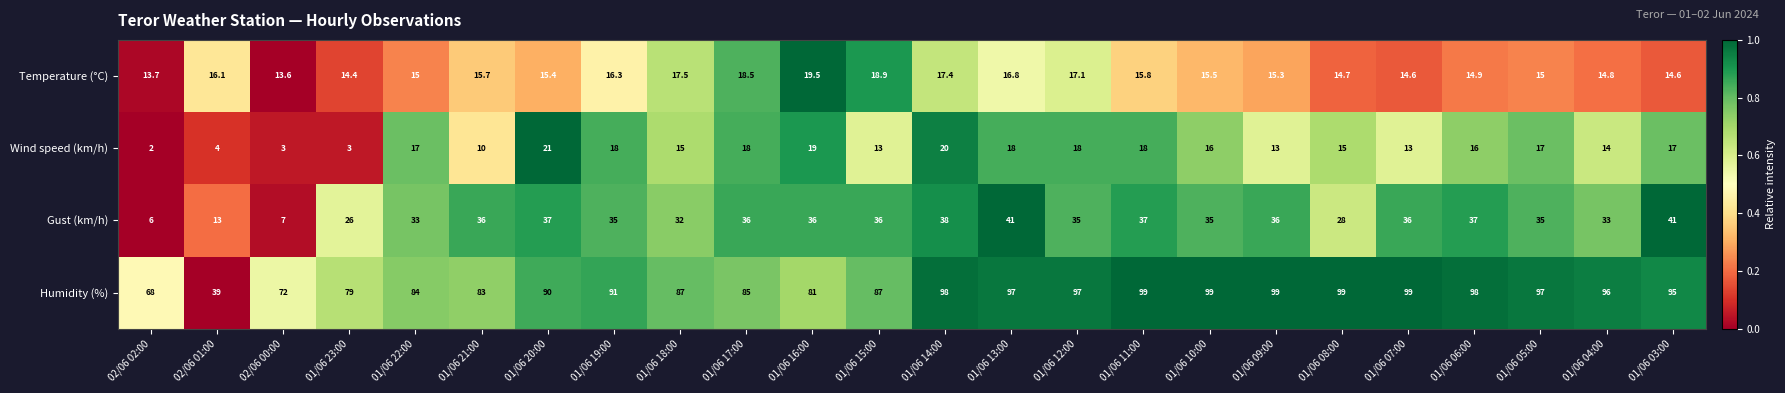

How many series are shown in this chart?

4